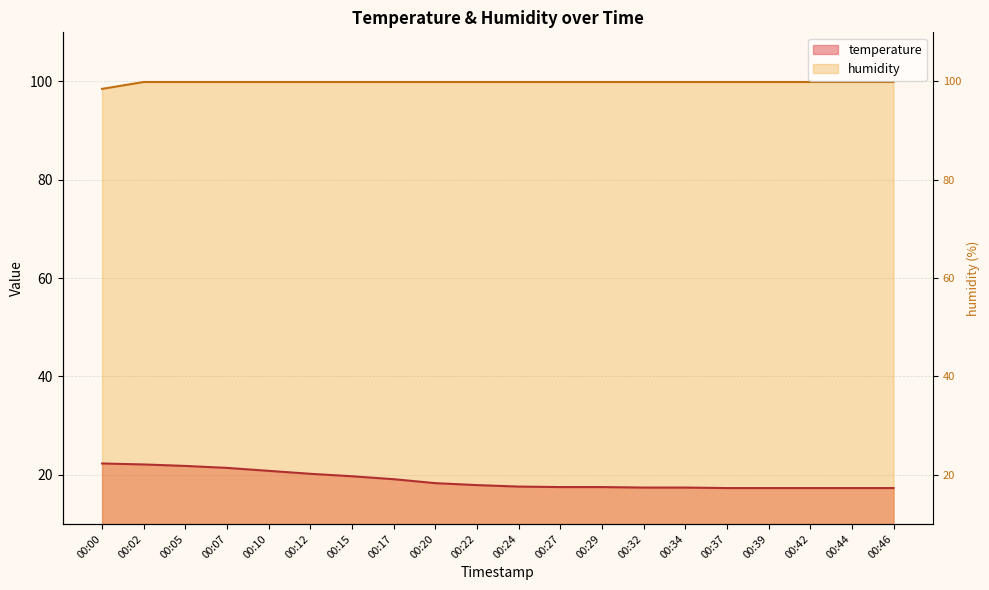

What is the difference between the highest and lowest values at 00:27?

82.4